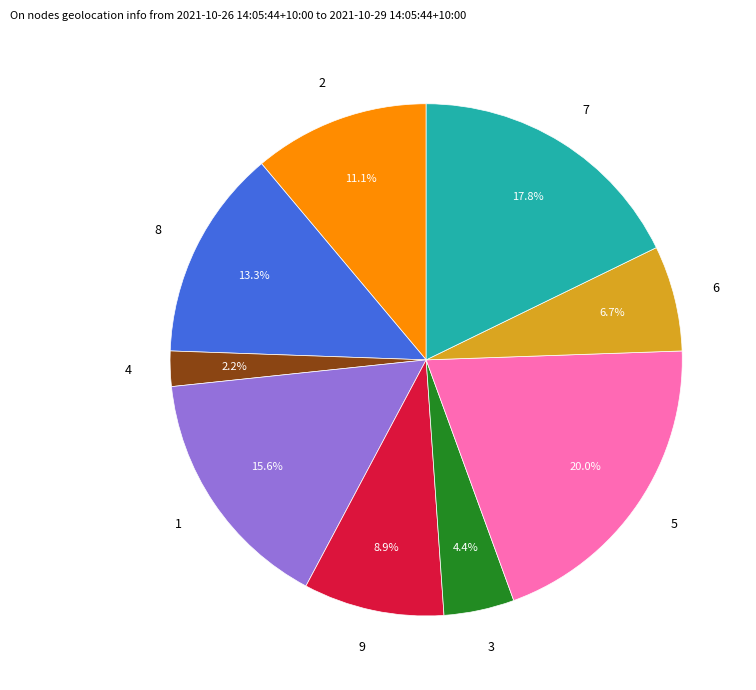

Does 3 represent more than half of the total?

No